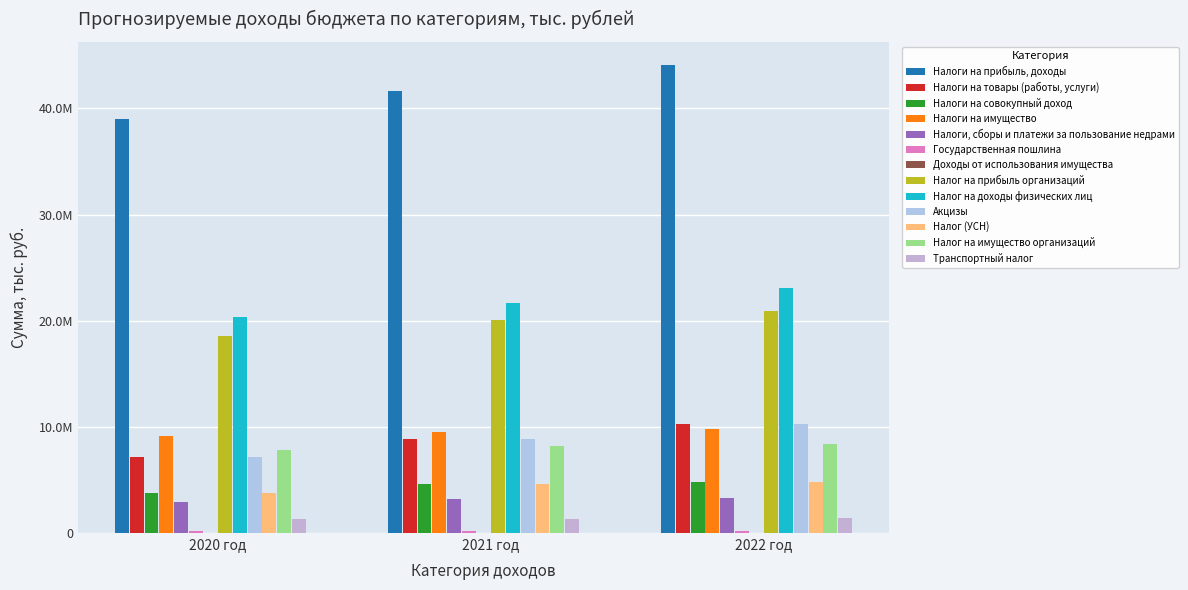

Are the bars horizontal?

No